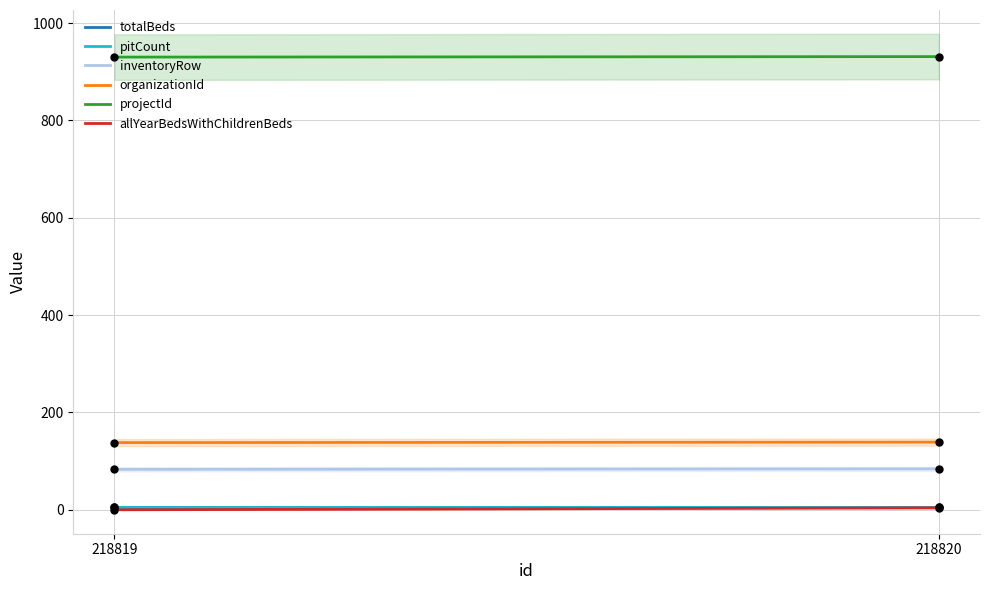

Which series reaches the maximum Y coordinate?

projectId